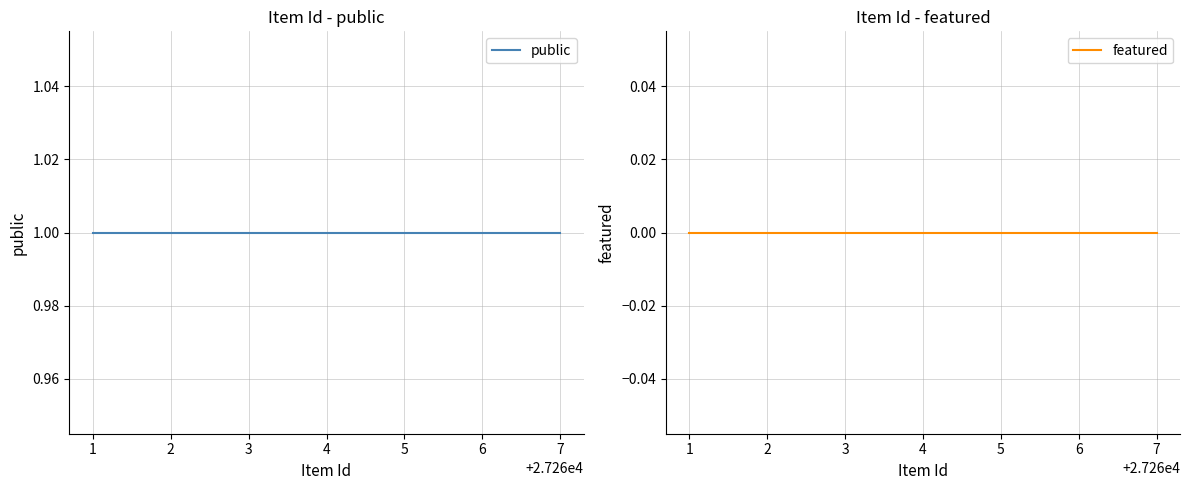

What is the maximum value shown in the chart?

1